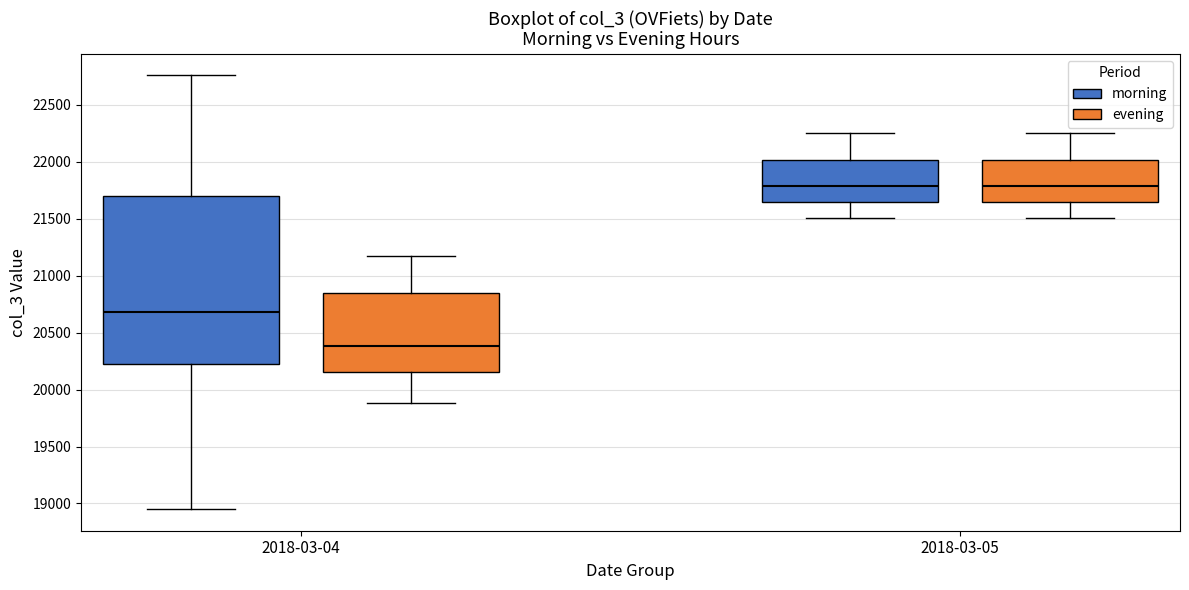

Where does the lower whisker of the box for 2018-03-04 (evening) end on the y-axis? The values are not printed on the chart, so give them approximately, as read against the axis.

19900